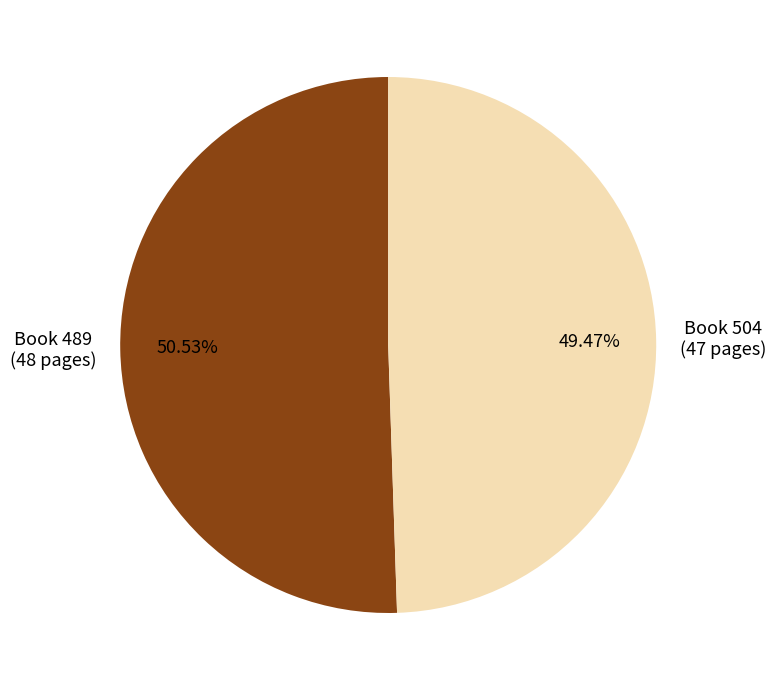

Is there a majority slice in this chart?

Yes